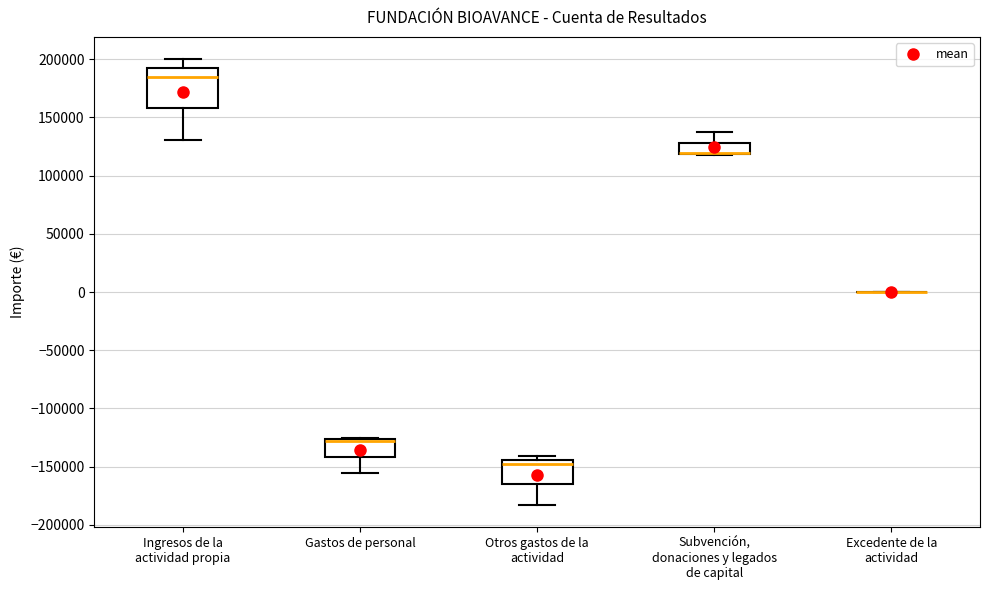

Comparing the boxes themselves (not the whiskers), which one is the tallest?

Ingresos de la actividad propia